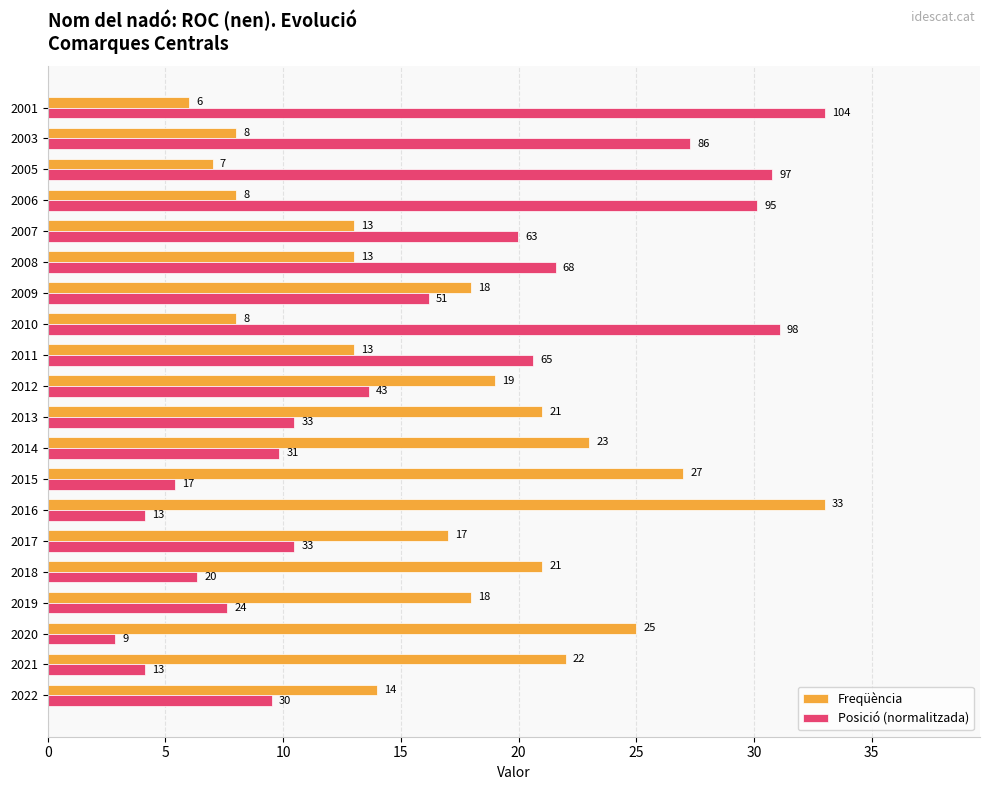

At which category is the sum across all series the highest?

2010